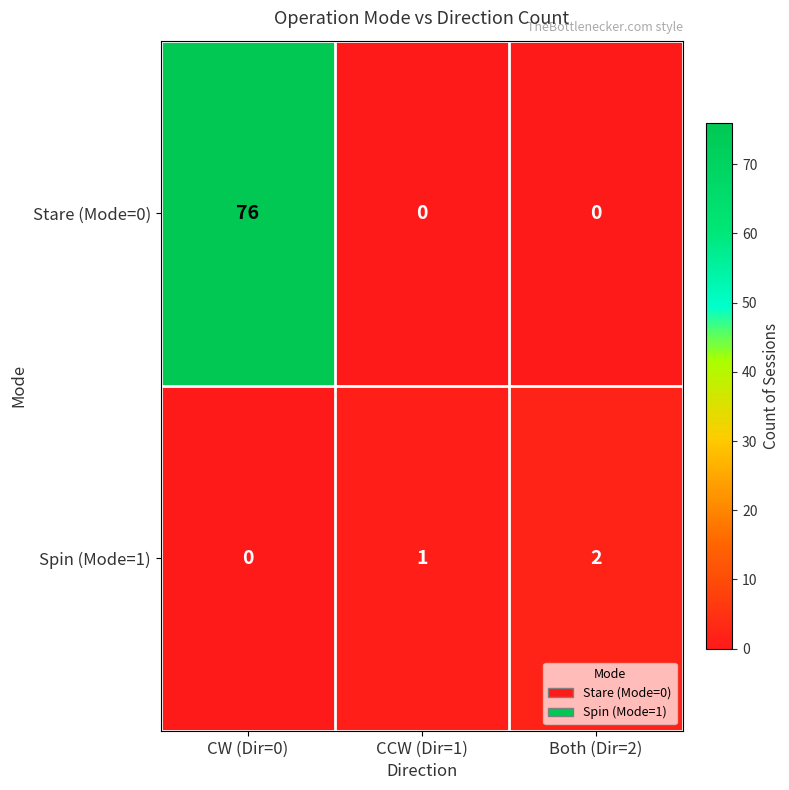

Between CCW (Dir=1) and Both (Dir=2), which series saw the biggest shift?

Spin (Mode=1)